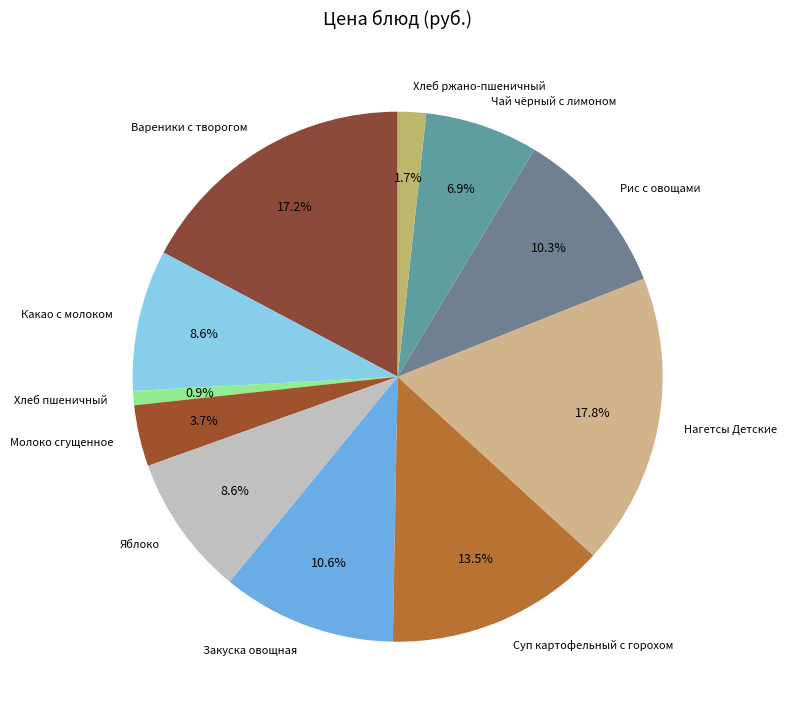

What is the smallest slice in the pie chart?

Хлеб пшеничный